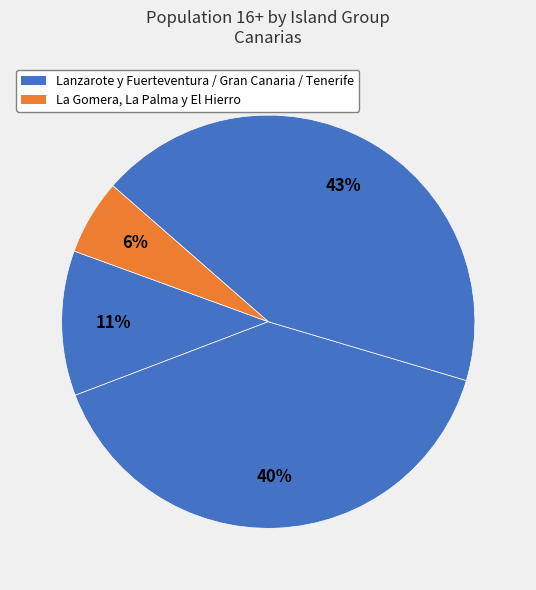

To the nearest percent, what is the average slice percentage?

25%